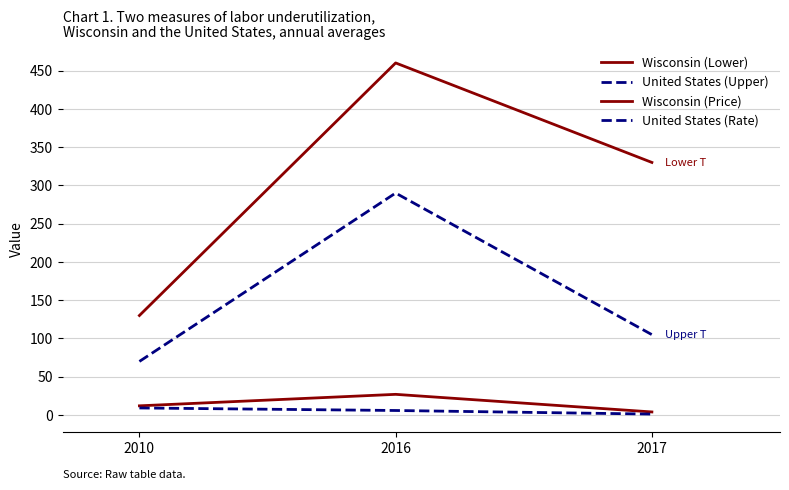

At how many categories does at least one series exceed 172?

2